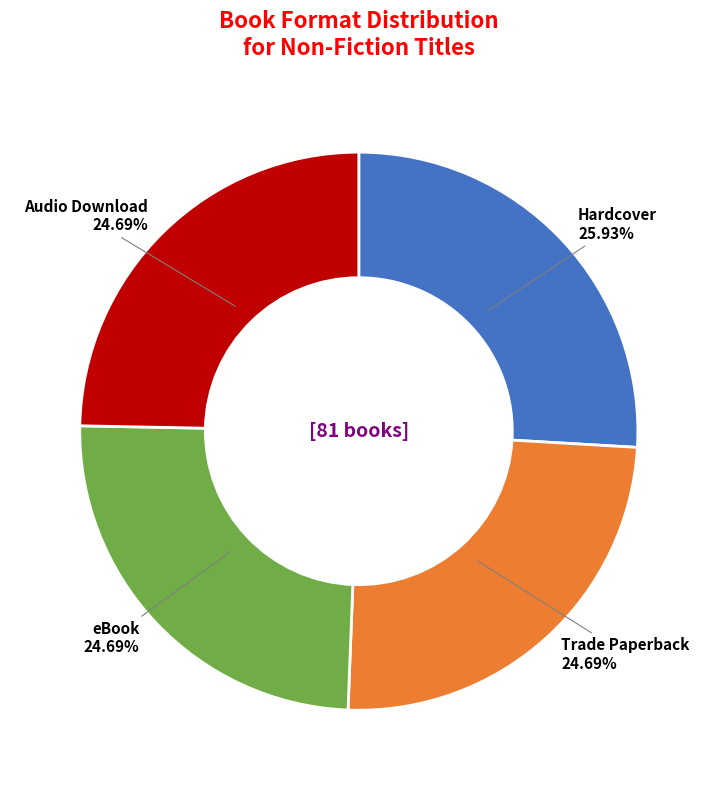

Is there a majority slice in this chart?

No